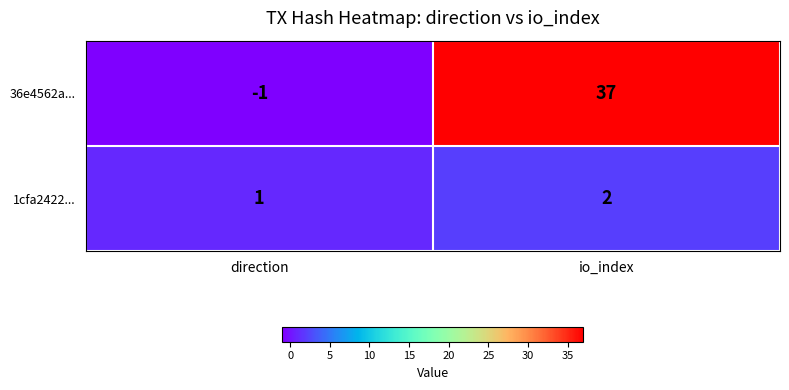

What is the difference between the 36e4562a... values at direction and io_index?

38